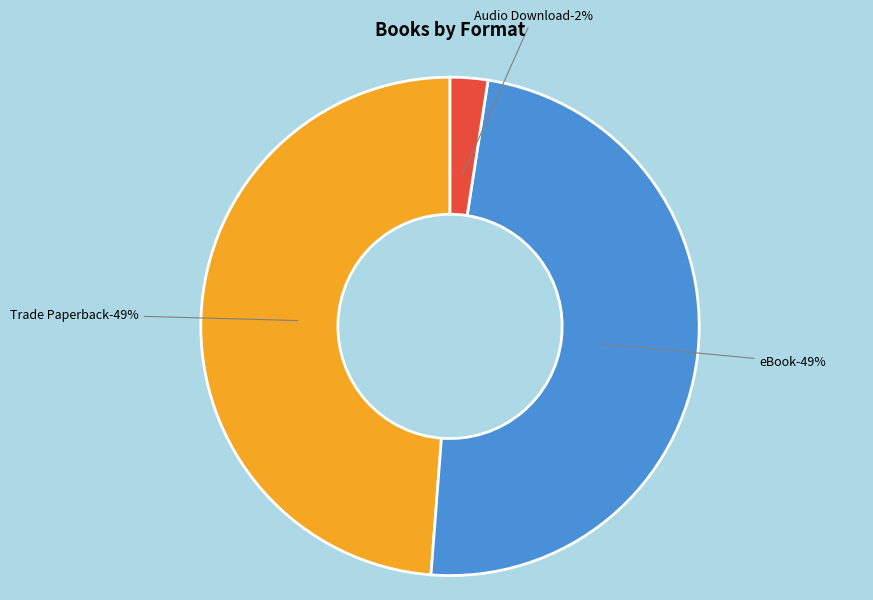

True or false: Audio Download accounts for 1% of the total.

False